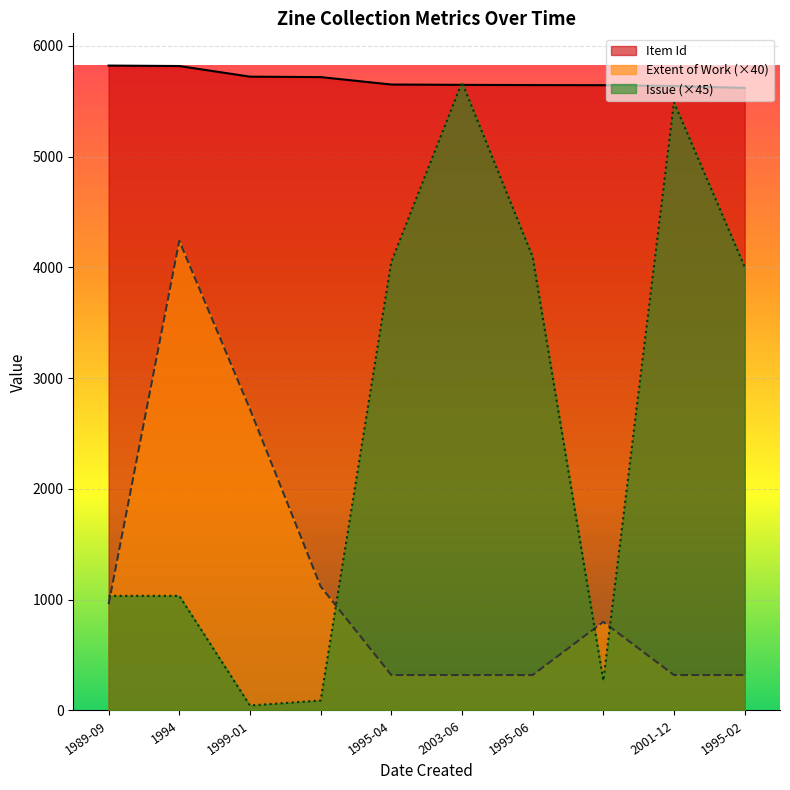

How many lines are shown in the chart?

3